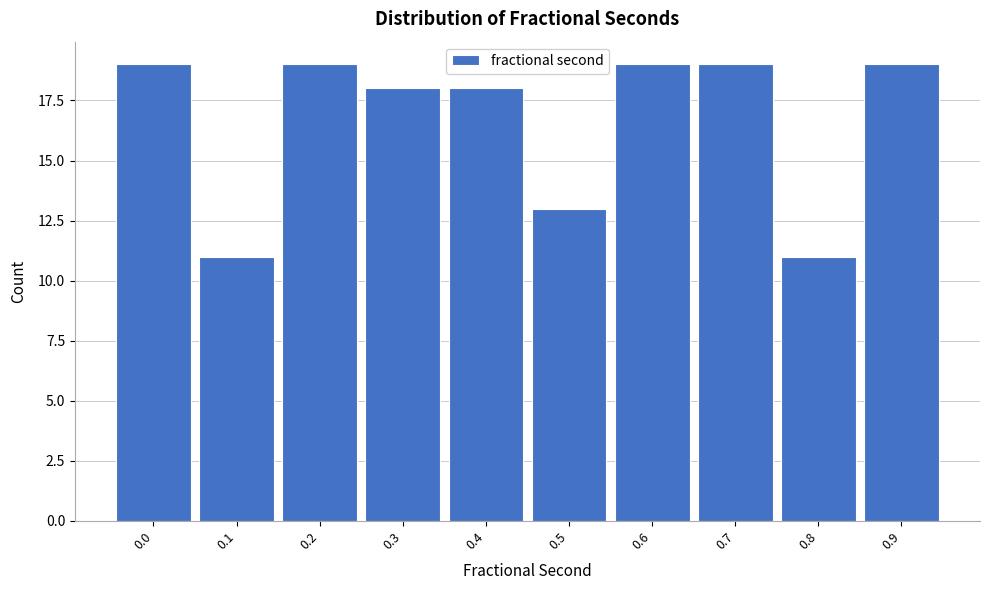

Reading left to right, what are all the values shown in this chart?

0.0=19	0.1=11	0.2=19	0.3=18	0.4=18	0.5=13	0.6=19	0.7=19	0.8=11	0.9=19